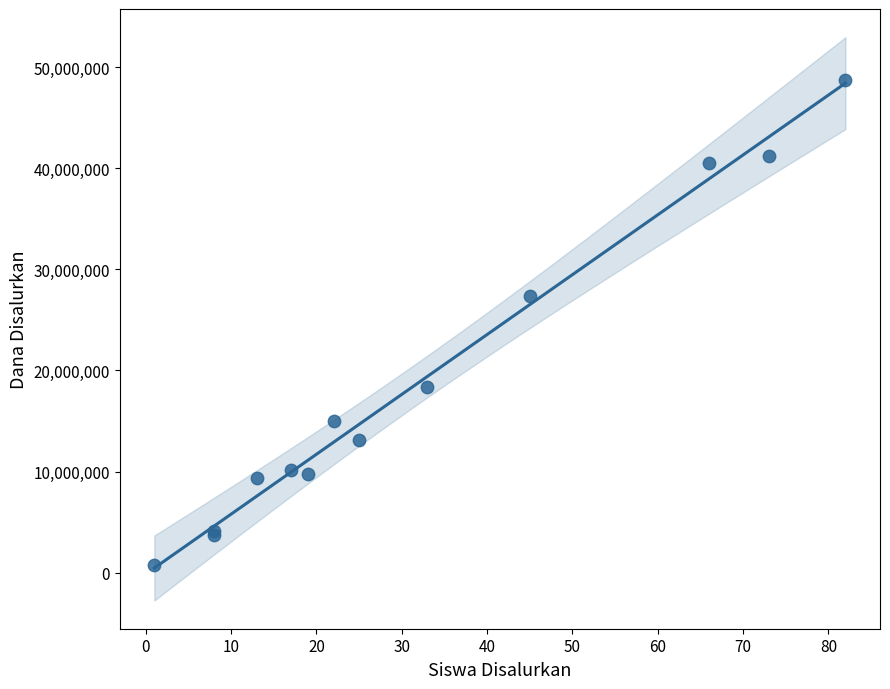

What Y value in the scatter plot is closest to 24750000?

27375000